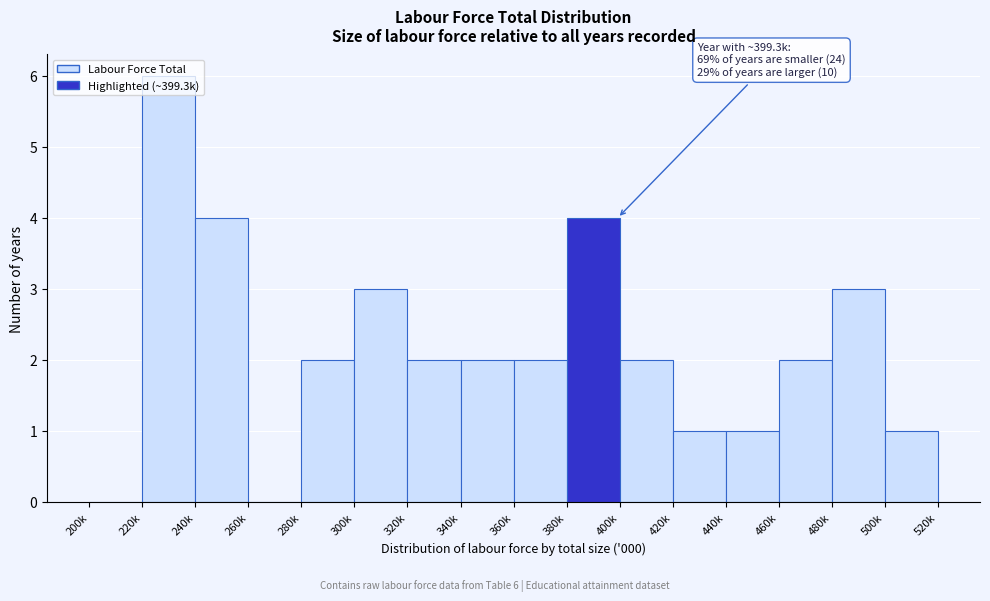

The chart shows a value of 4 at 240k. True or false?

True